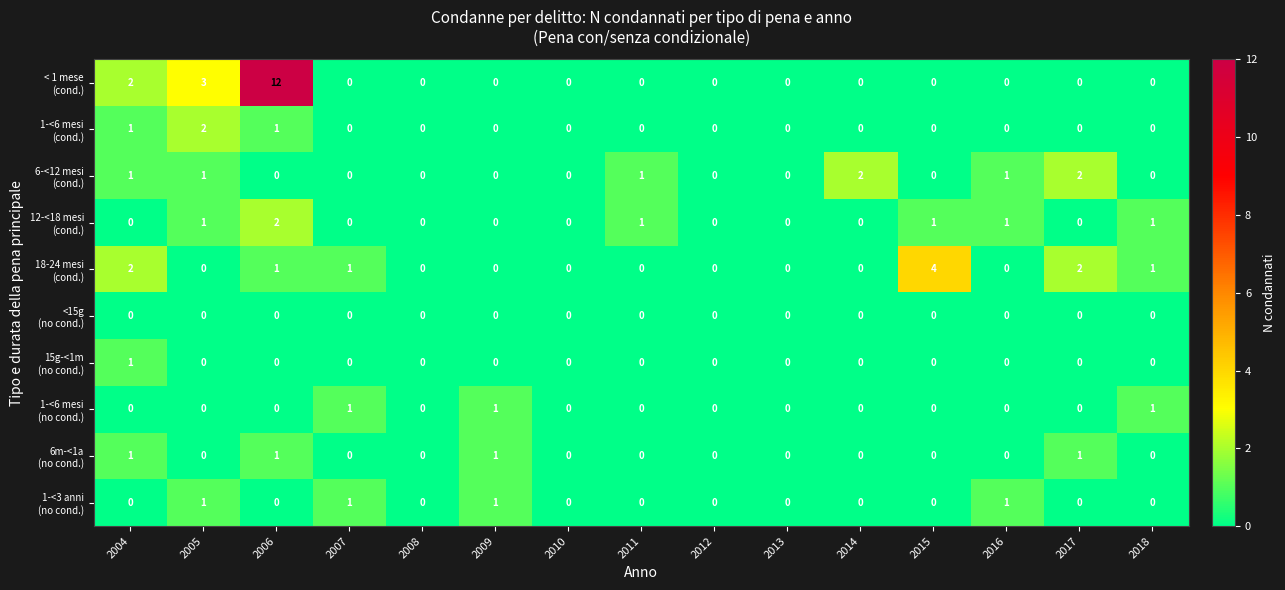

What is the difference between the highest and lowest values at 2015?

4